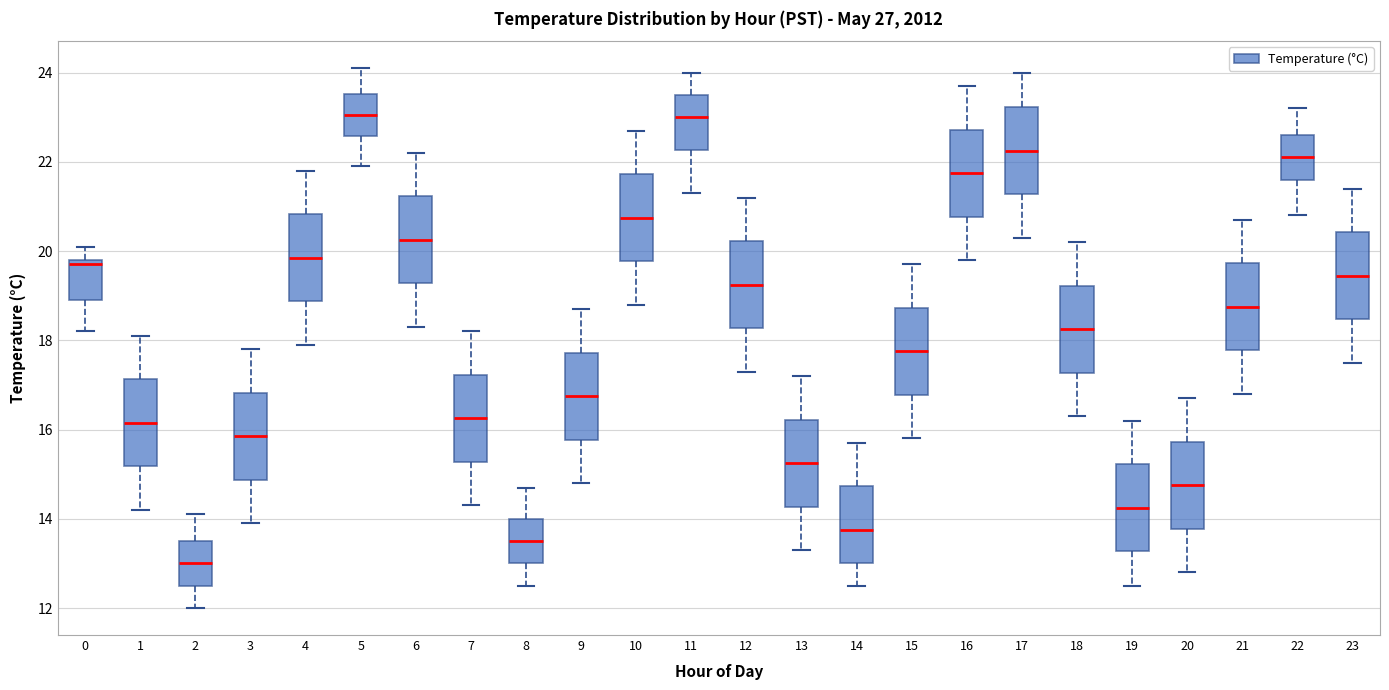

Reading left to right, read every box against the y-axis: the position of its median line, the range the box covers, and the ends of its whiskers. The values are not printed on the chart, so give them approximately, as read against the axis.

0: median 19.8 (just below the box's upper edge), box 19.0 to 19.8, whiskers 18.2 to 20.2
1: median 16.2, box 15.2 to 17.2, whiskers 14.2 to 18.2
2: median 13.0, box 12.6 to 13.6, whiskers 12.0 to 14.2
3: median 15.8, box 14.8 to 16.8, whiskers 14.0 to 17.8
4: median 19.8, box 18.8 to 20.8, whiskers 18.0 to 21.8
5: median 23.0, box 22.6 to 23.6, whiskers 22.0 to 24.2
6: median 20.2, box 19.2 to 21.2, whiskers 18.4 to 22.2
7: median 16.2, box 15.2 to 17.2, whiskers 14.4 to 18.2
8: median 13.6, box 13.0 to 14.0, whiskers 12.6 to 14.8
9: median 16.8, box 15.8 to 17.8, whiskers 14.8 to 18.8
10: median 20.8, box 19.8 to 21.8, whiskers 18.8 to 22.8
11: median 23.0, box 22.2 to 23.6, whiskers 21.4 to 24.0
12: median 19.2, box 18.2 to 20.2, whiskers 17.4 to 21.2
13: median 15.2, box 14.2 to 16.2, whiskers 13.4 to 17.2
14: median 13.8, box 13.0 to 14.8, whiskers 12.6 to 15.8
15: median 17.8, box 16.8 to 18.8, whiskers 15.8 to 19.8
16: median 21.8, box 20.8 to 22.8, whiskers 19.8 to 23.8
17: median 22.2, box 21.2 to 23.2, whiskers 20.4 to 24.0
18: median 18.2, box 17.2 to 19.2, whiskers 16.4 to 20.2
19: median 14.2, box 13.2 to 15.2, whiskers 12.6 to 16.2
20: median 14.8, box 13.8 to 15.8, whiskers 12.8 to 16.8
21: median 18.8, box 17.8 to 19.8, whiskers 16.8 to 20.8
22: median 22.2, box 21.6 to 22.6, whiskers 20.8 to 23.2
23: median 19.4, box 18.4 to 20.4, whiskers 17.6 to 21.4